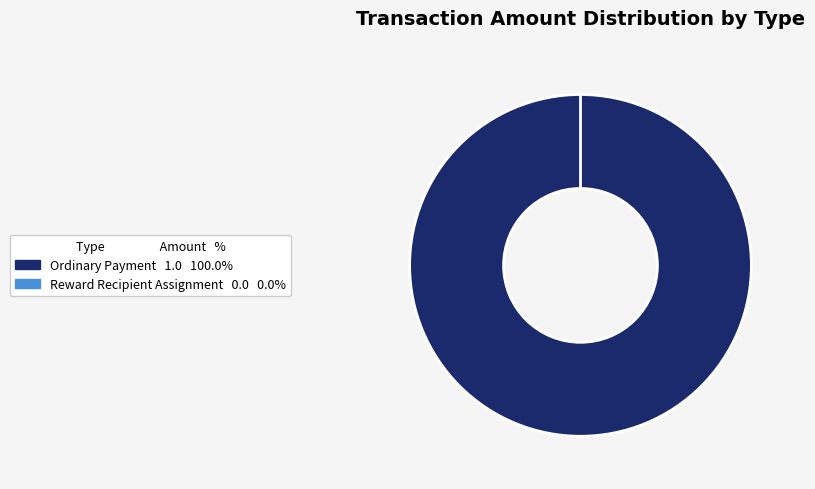

What is the change in value from Ordinary Payment to Reward Recipient Assignment?

-1